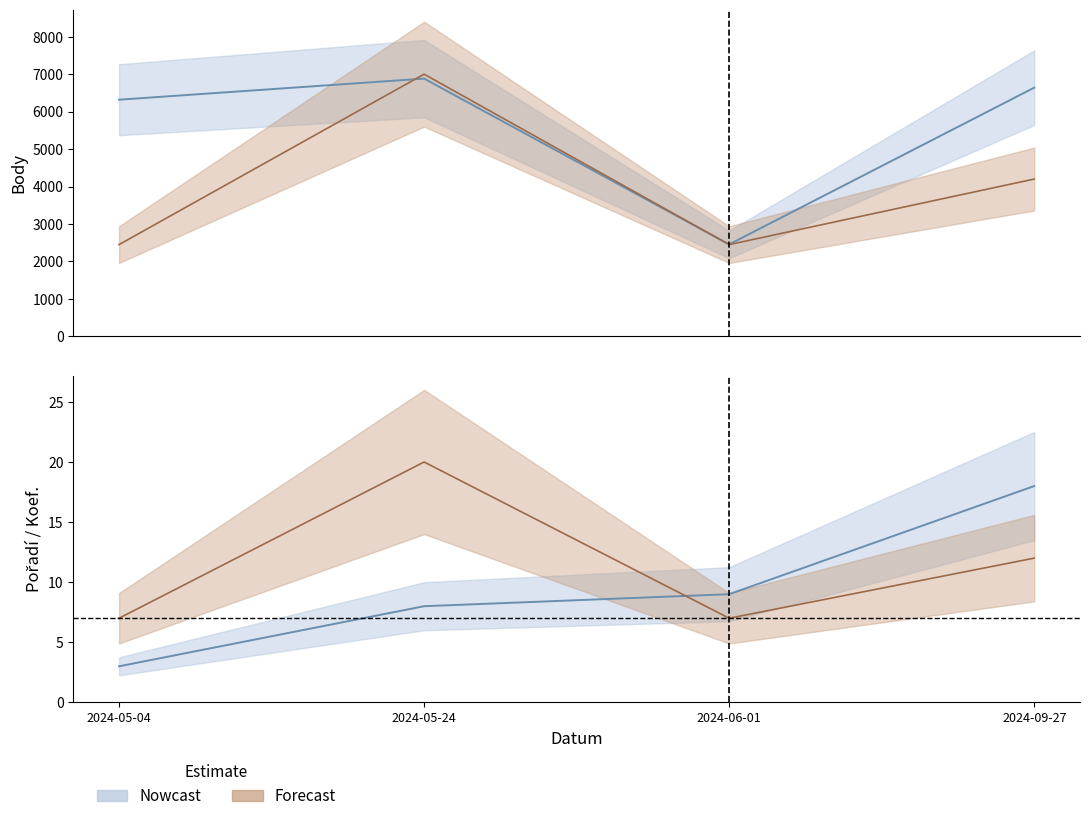

What is the average value of the Body series?

5574